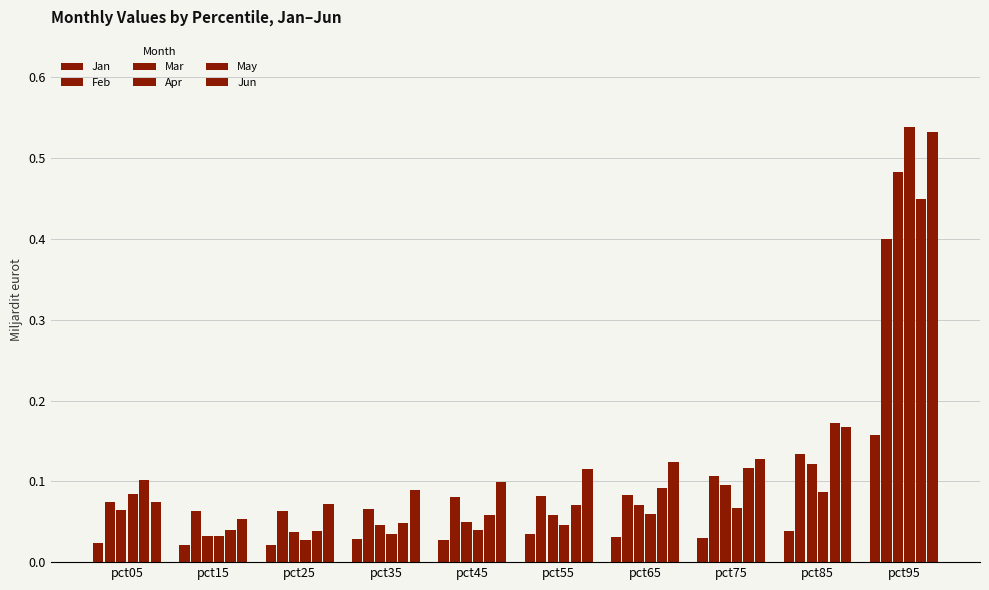

What is the greatest value displayed?

0.5